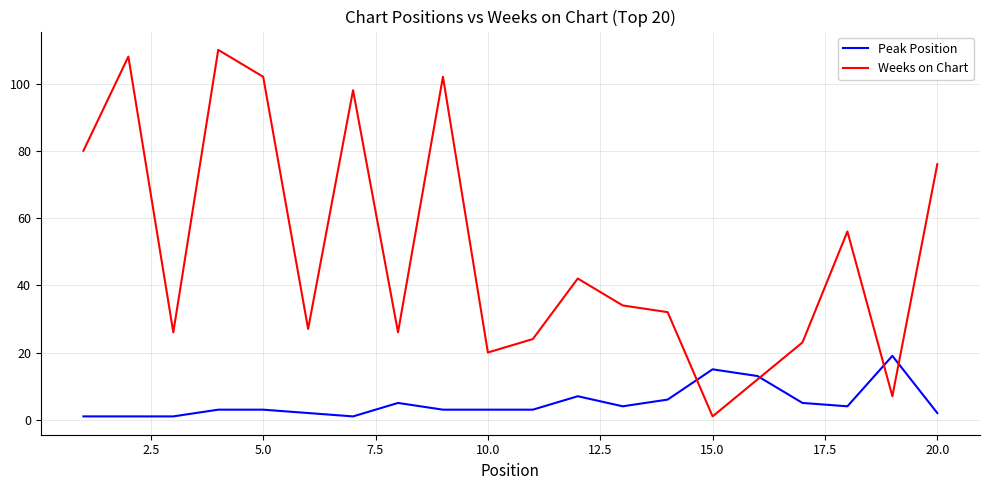

Which series has the widest spread of values?

Weeks on Chart